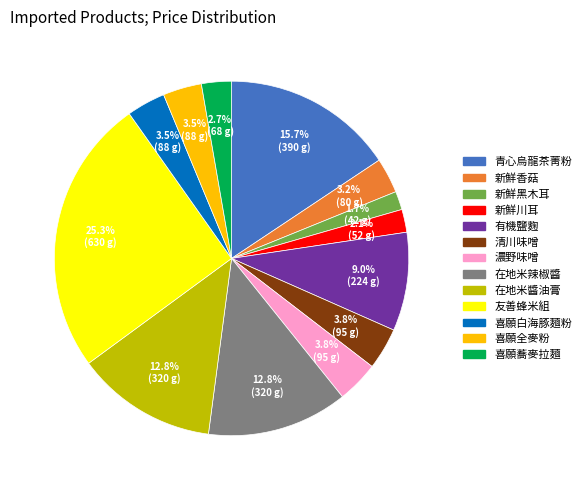

What is the ratio of the value at 在地米辣椒醬 to the value at 清川味噌?

3.4